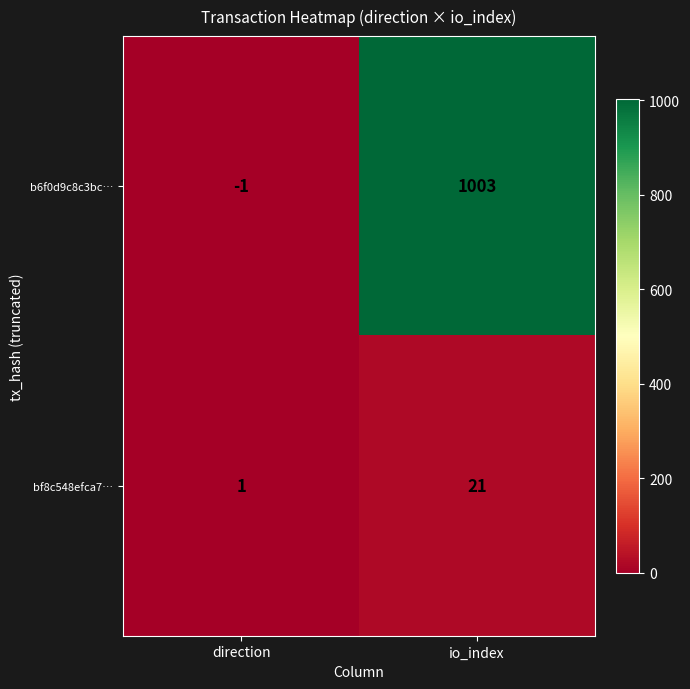

Rank the series by their maximum value, from highest to lowest.

b6f0d9c8c3bc…, bf8c548efca7…